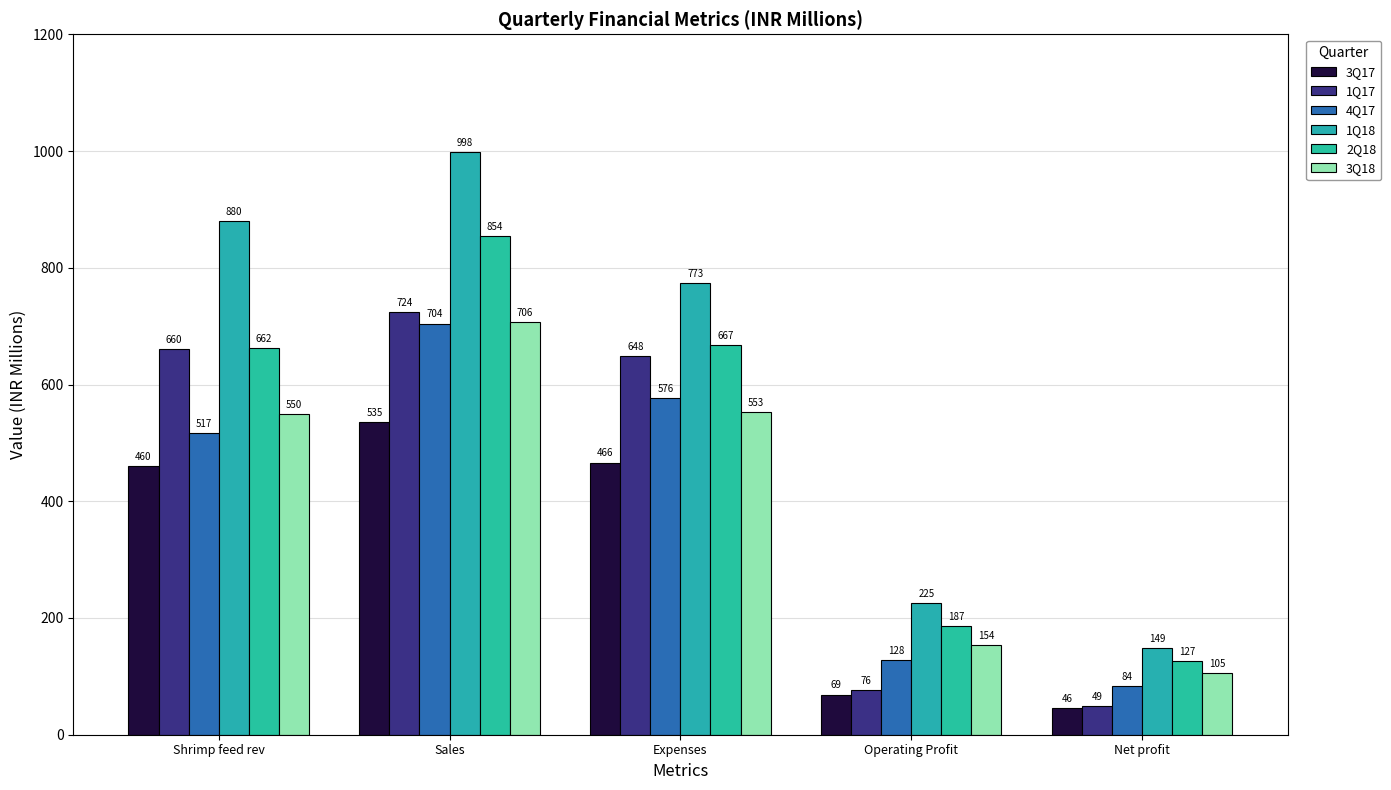

Which series has the largest range (max minus min)?

1Q18